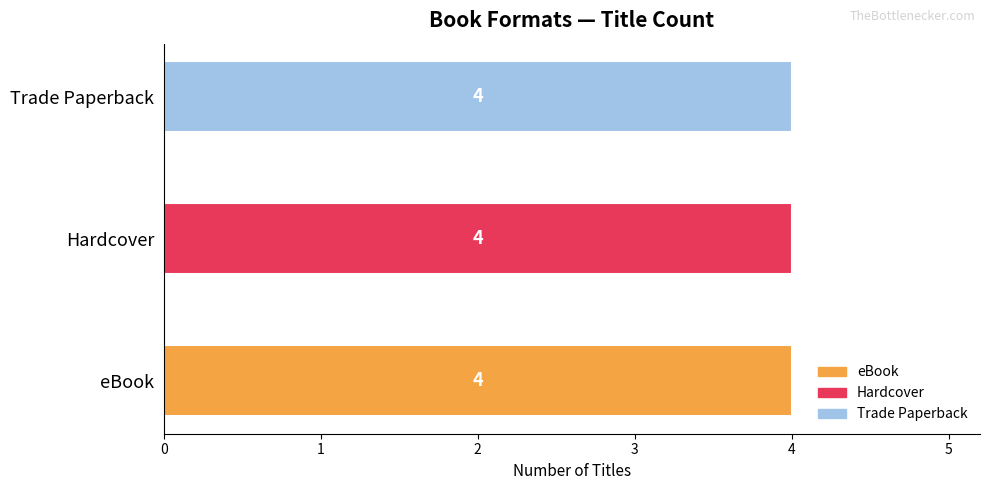

Is it true that Trade Paperback equals 620706895 at Hitch at the Fairmont?

False